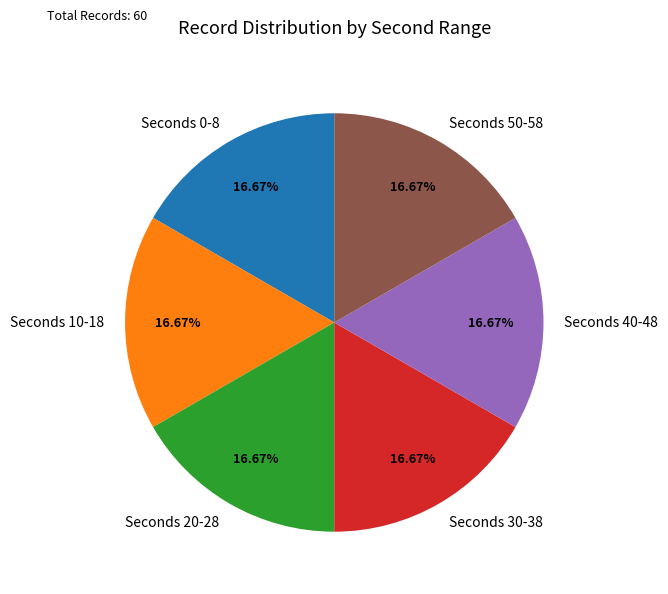

Combined, do Seconds 0-8 and Seconds 10-18 account for over 50%?

No